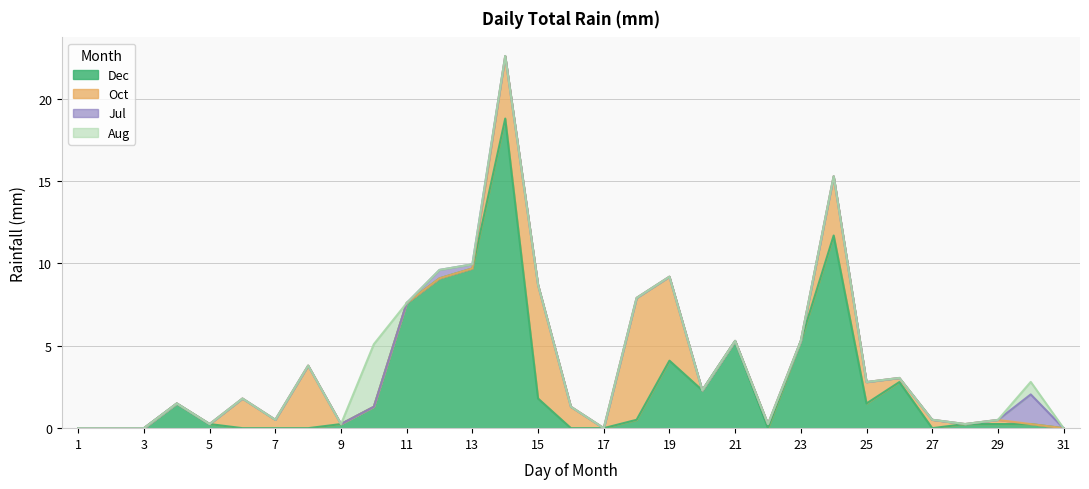

How many interior local valleys does the Dec series have?

4